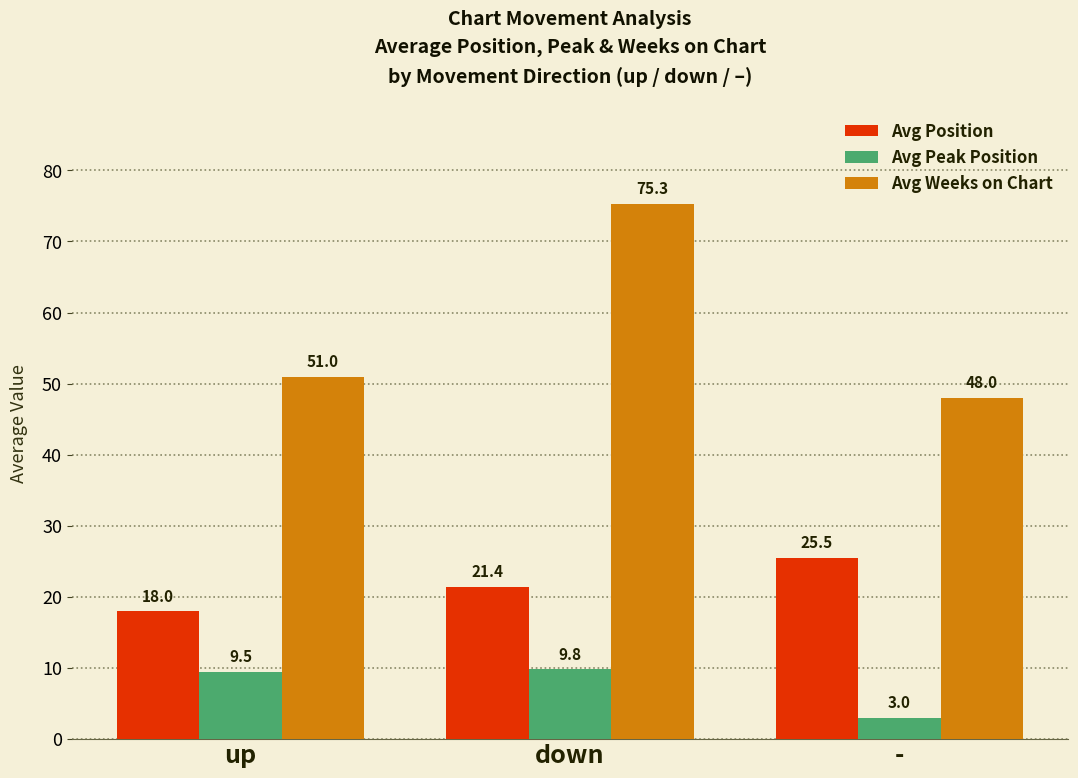

What is the total value across all series at up?

78.5